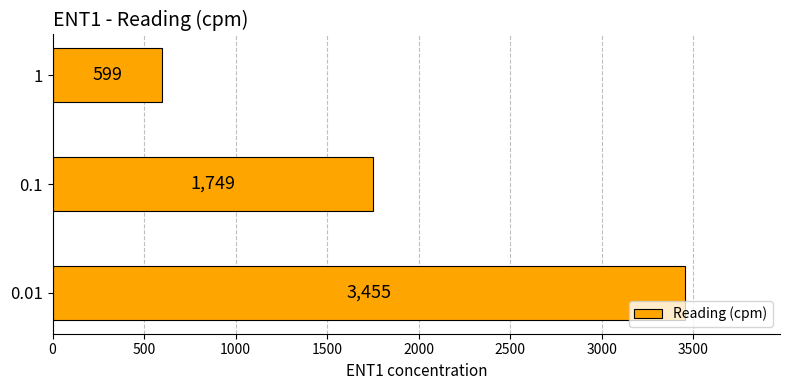

Where is the data nearest to the value 2027?

0.1